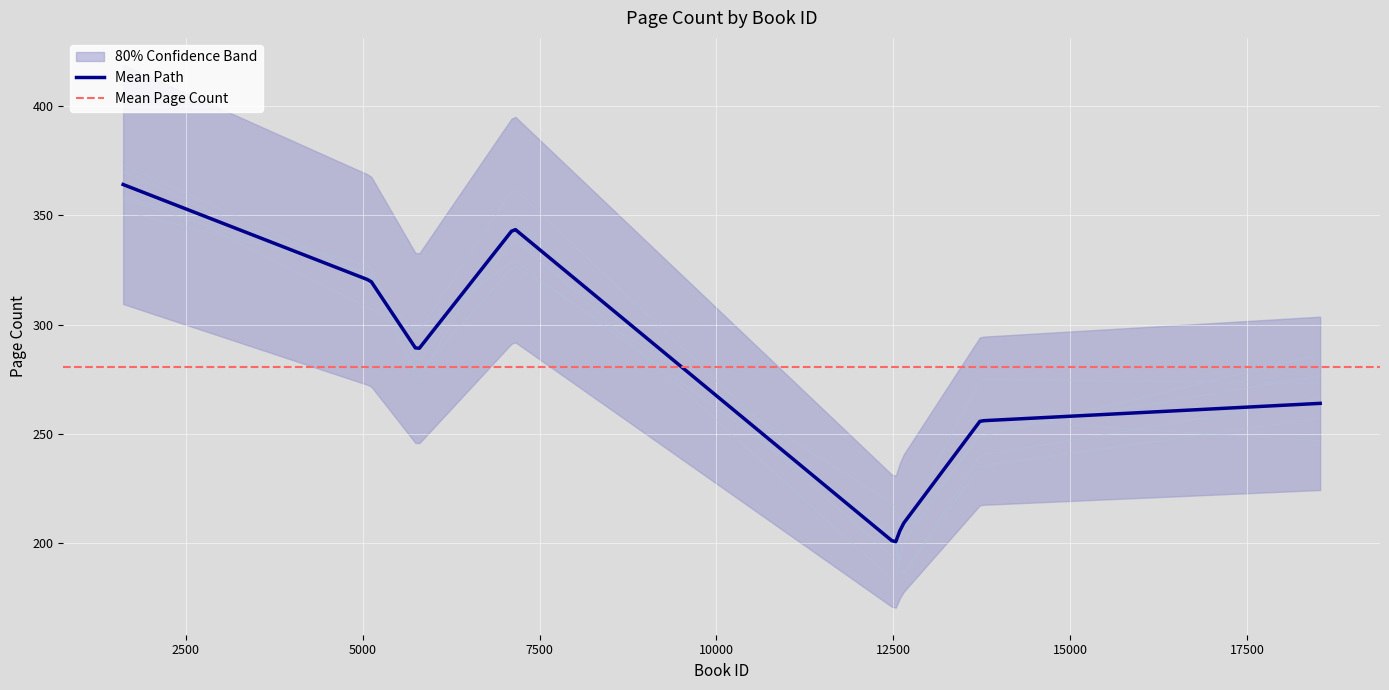

At which label is the value closest to 282?

5774